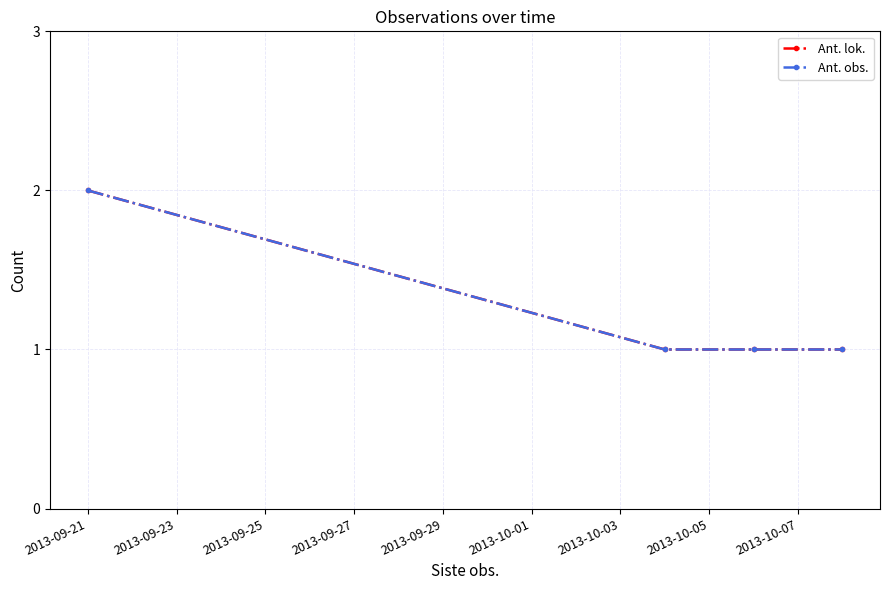

How many categories are shown in the chart?

4